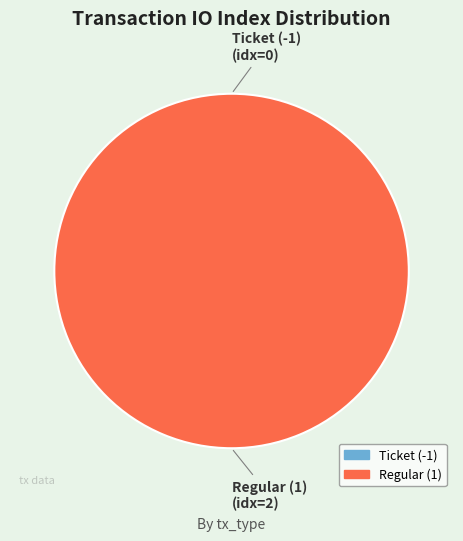

How many segments does this pie chart have?

2